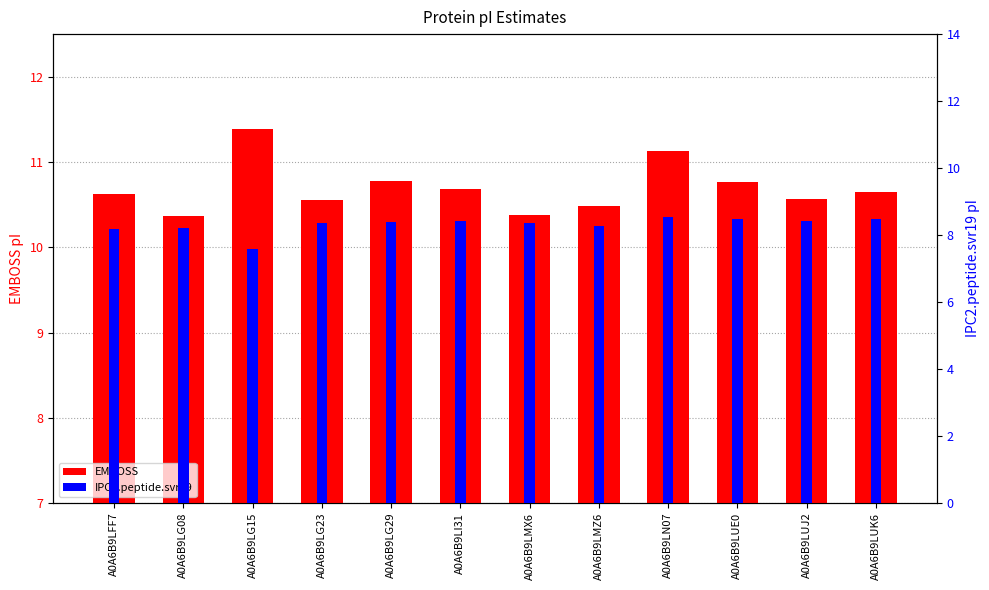

List the series in order of their peak value, highest first.

EMBOSS, IPC2.peptide.svr19